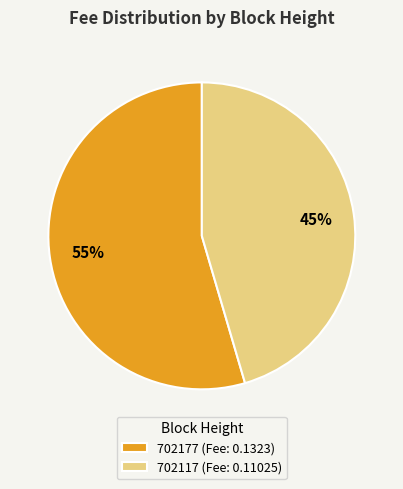

Does 702177 account for over 50% of the chart?

Yes